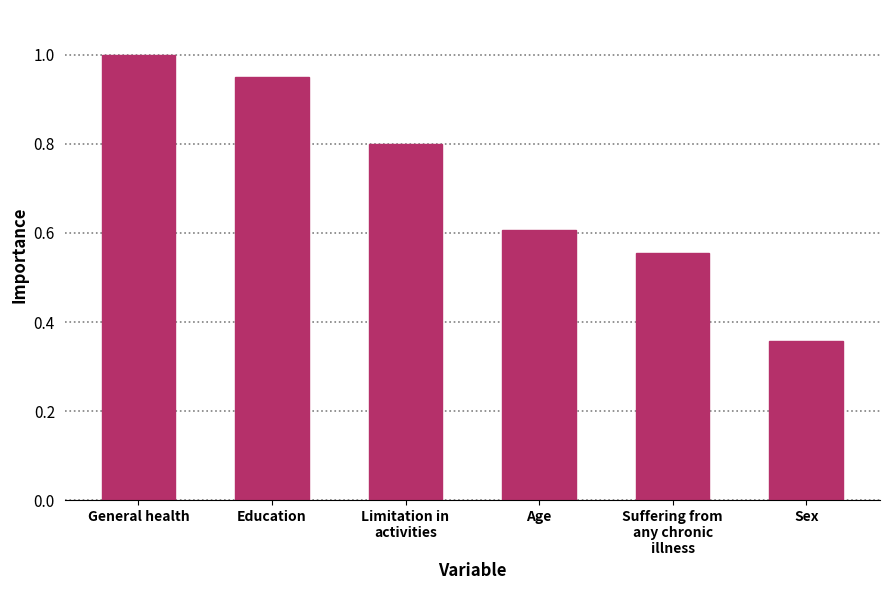

What is the average value?

0.7